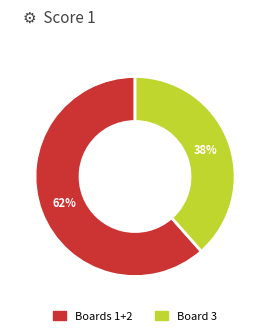

To the nearest percent, what is the average slice percentage?

50%